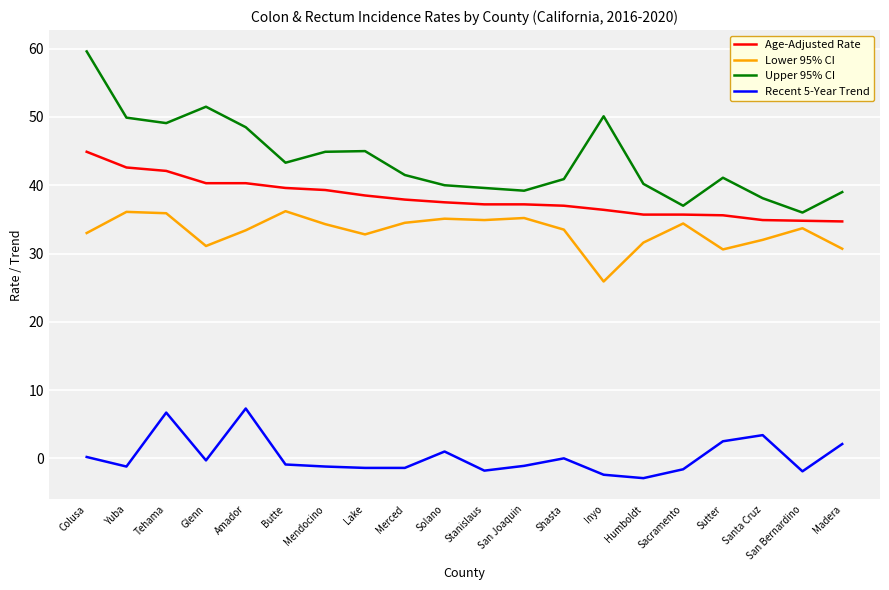

At which category does Recent 5-Year Trend reach its first local peak?

Tehama